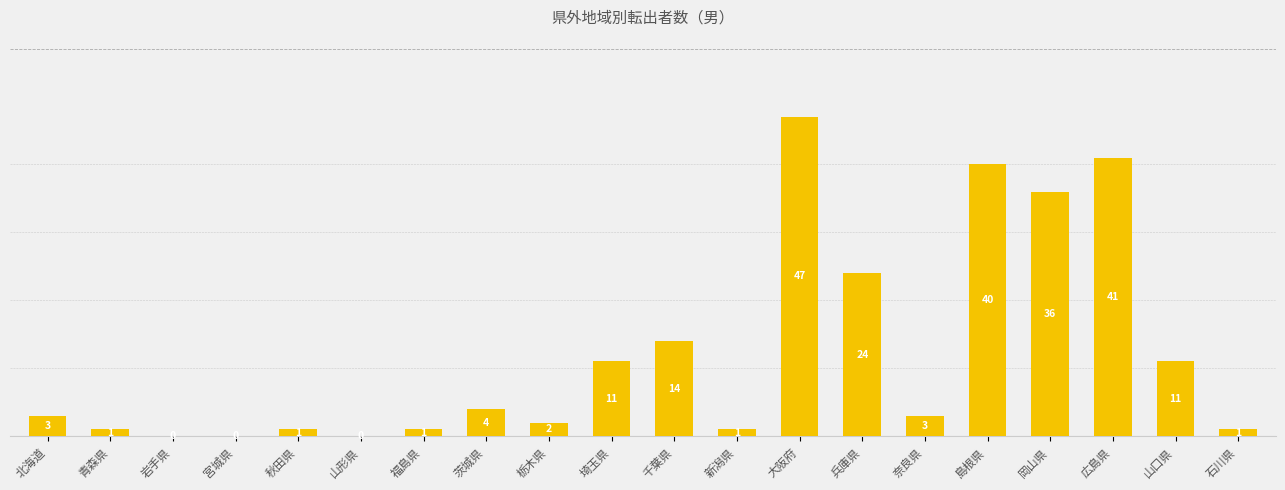

What is the sum of the values at 北海道 and 秋田県?

4